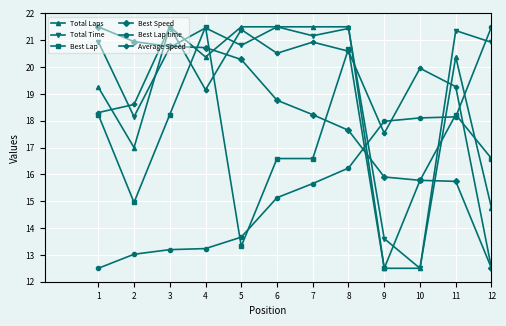

What is the difference between the maximum and minimum values in the Best Speed series?

9.0